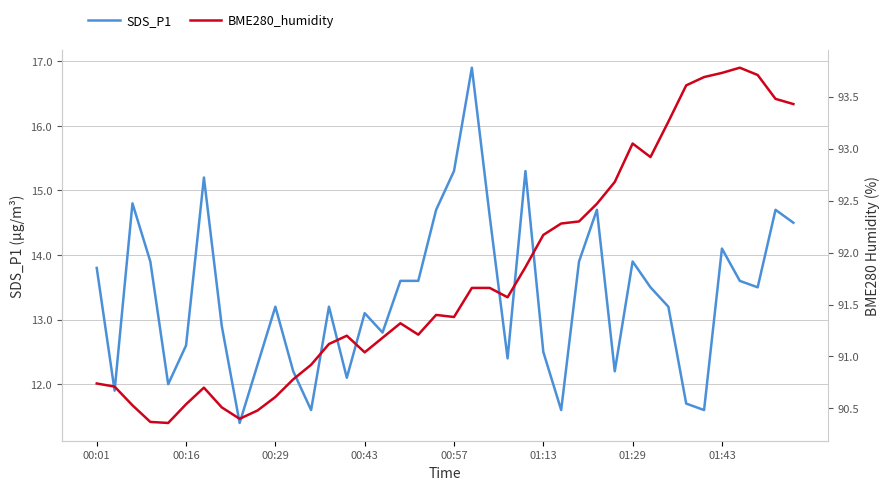

Where does the SDS_P1 series first go above 13?

00:01